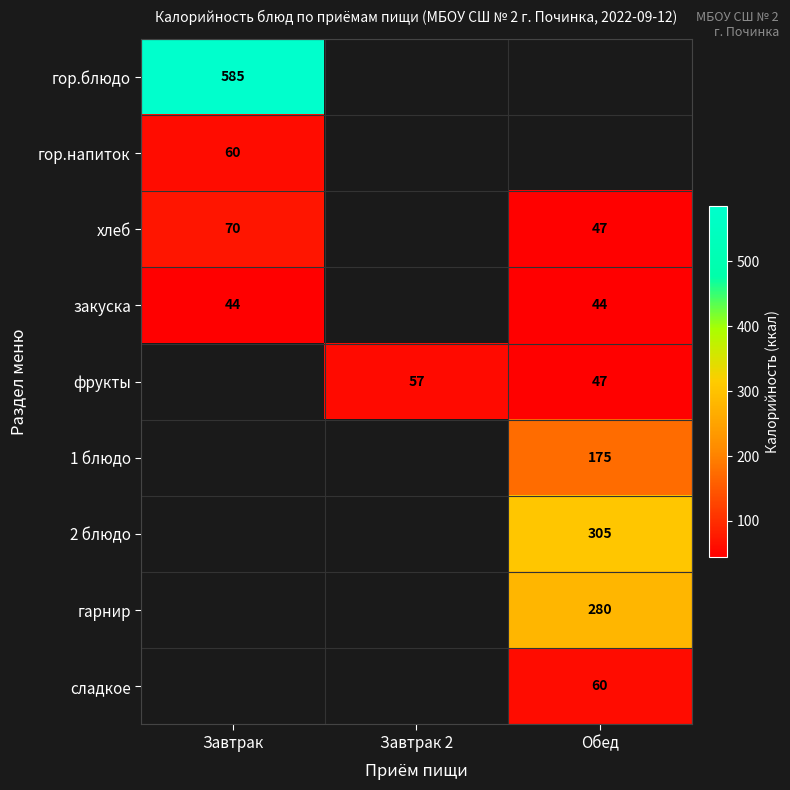

True or false: гарнир has a value of 79 at Обед.

False